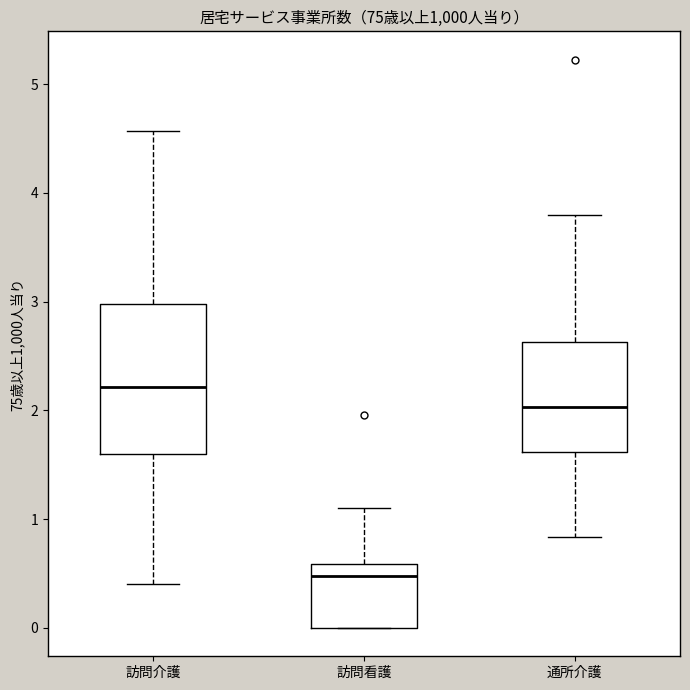

Which box has the lowest median line?

訪問看護